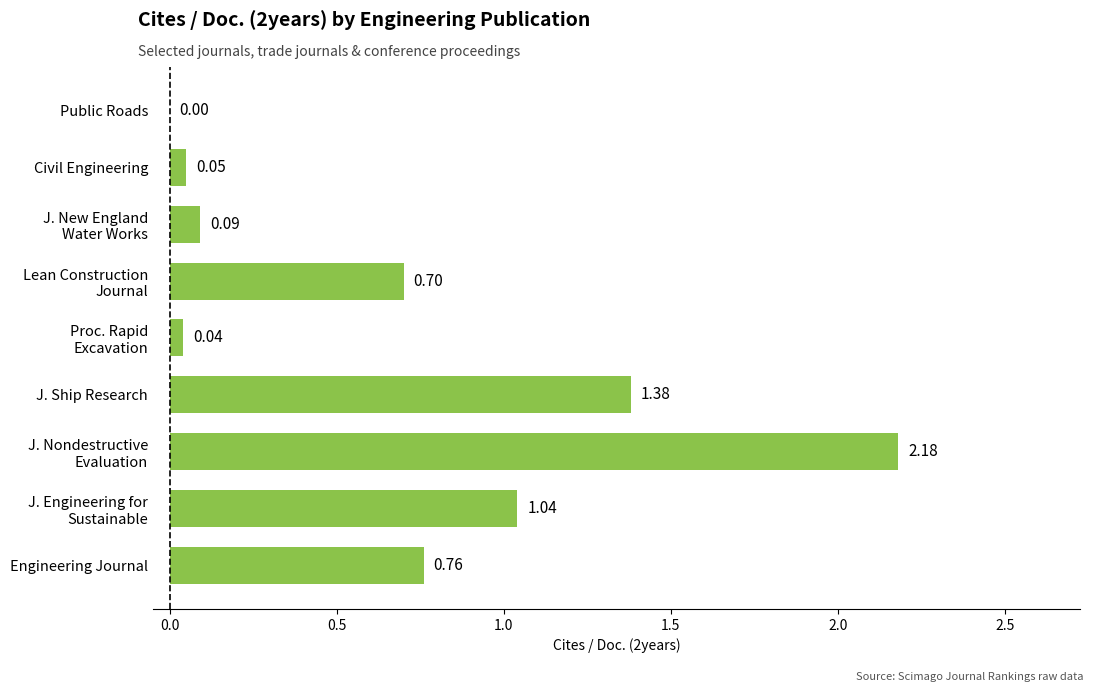

What is the sum of all values?

6.2